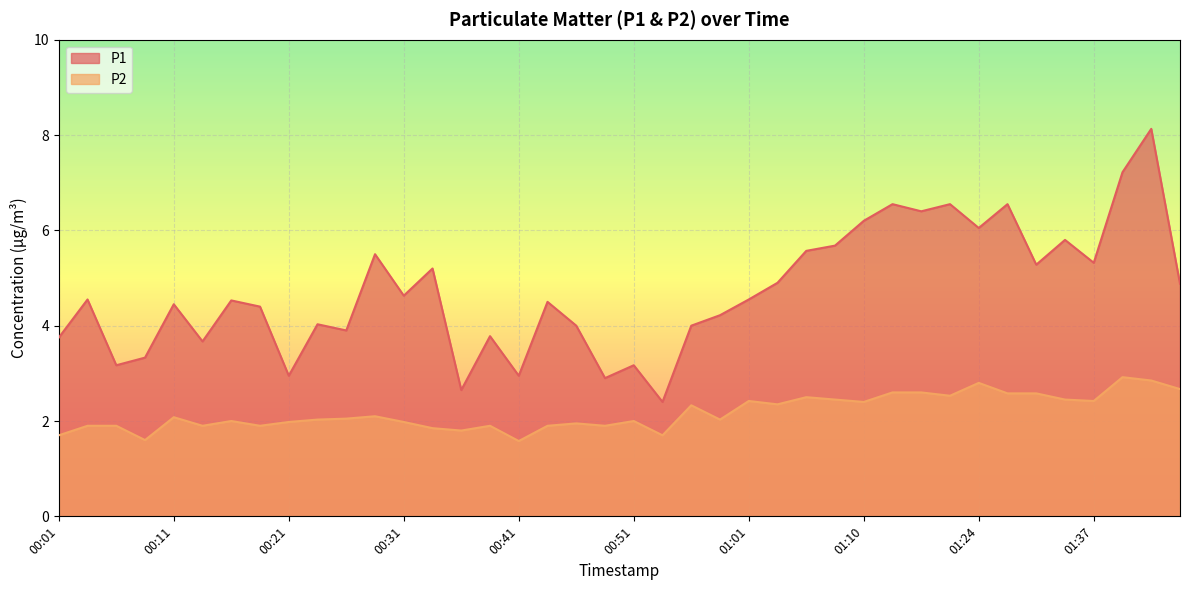

At how many categories does at least one series exceed 5?

15